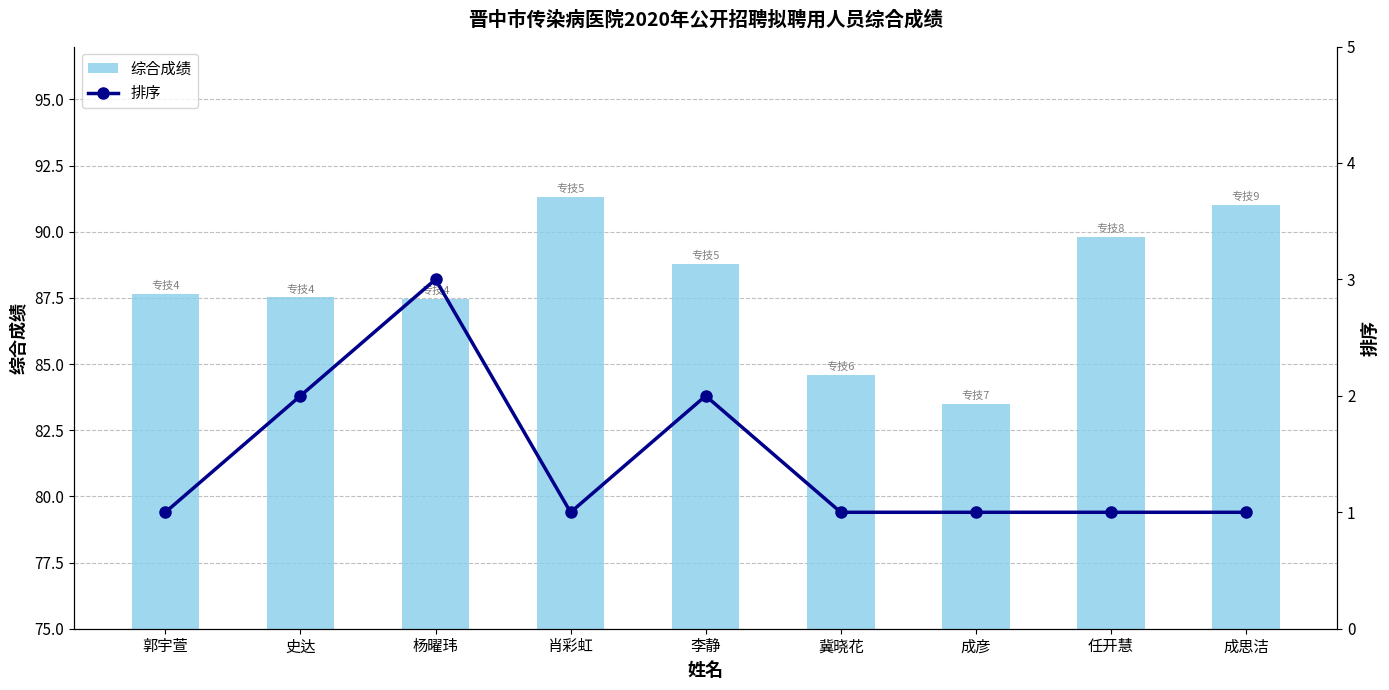

What is the approximate value of 综合成绩 at 成彦?

83.5